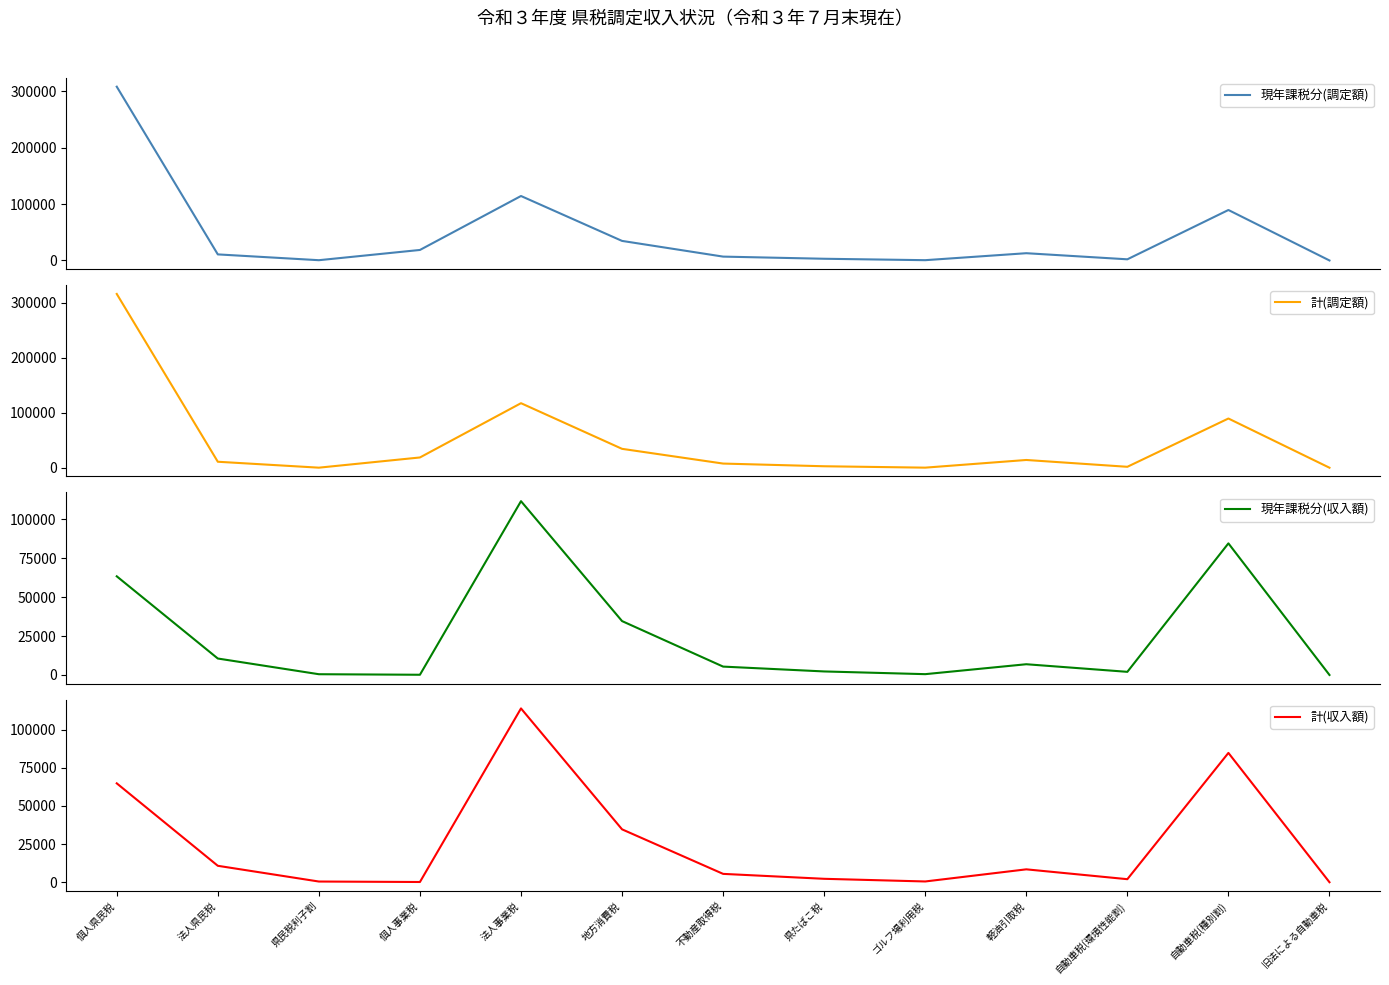

What are all the series names shown in the legend?

現年課税分(調定額), 計(調定額), 現年課税分(収入額), 計(収入額)